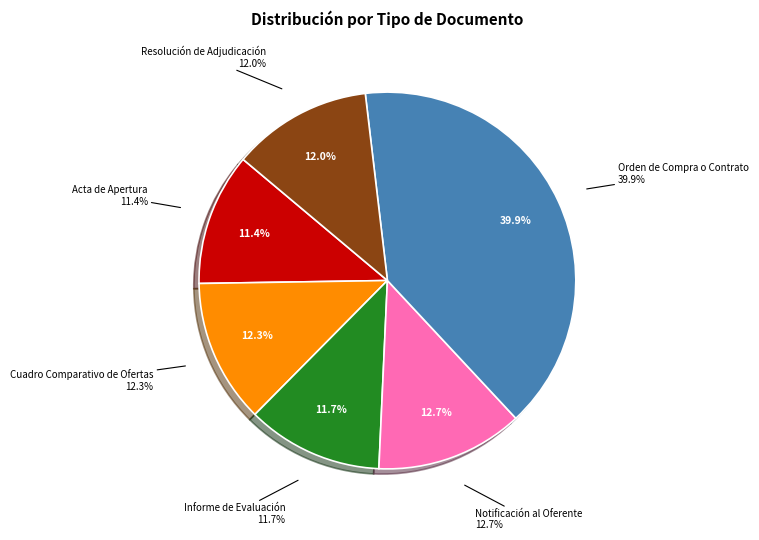

How many slices are in this pie chart?

6